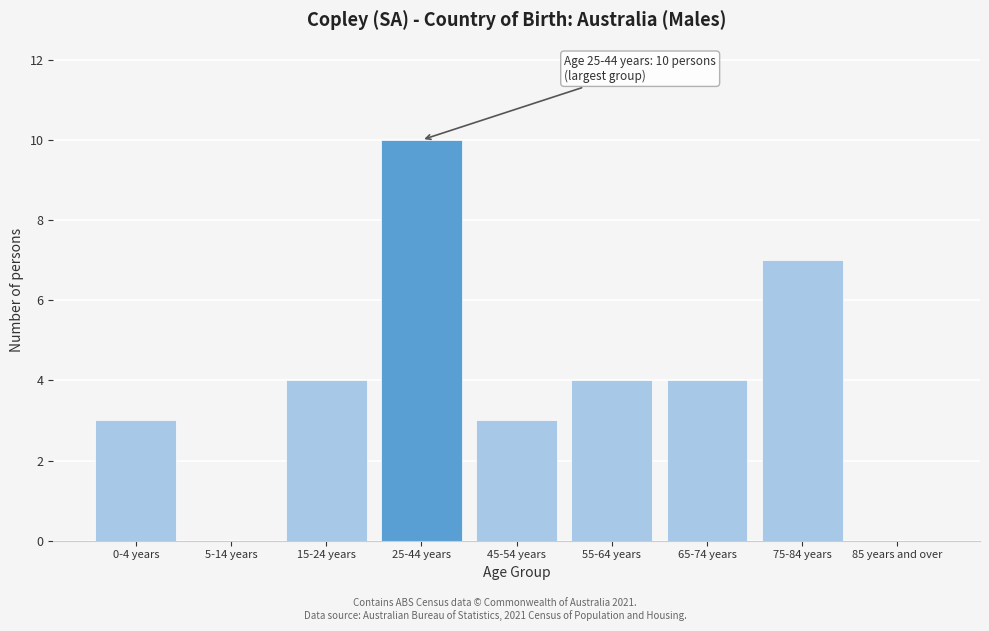

Reading left to right, what are all the values shown in this chart?

0-4 years=3	5-14 years=0	15-24 years=4	25-44 years=10	45-54 years=3	55-64 years=4	65-74 years=4	75-84 years=7	85 years and over=0